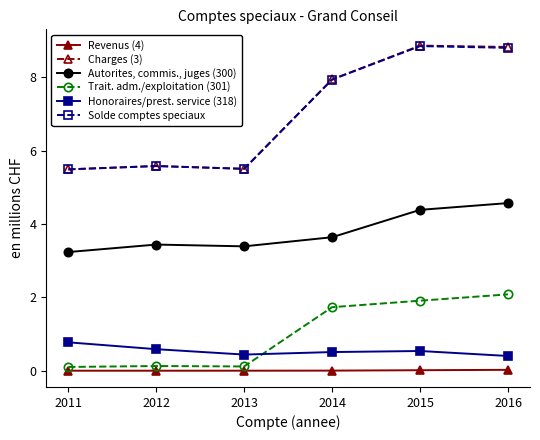

Which series has the widest spread of values?

Charges (3)